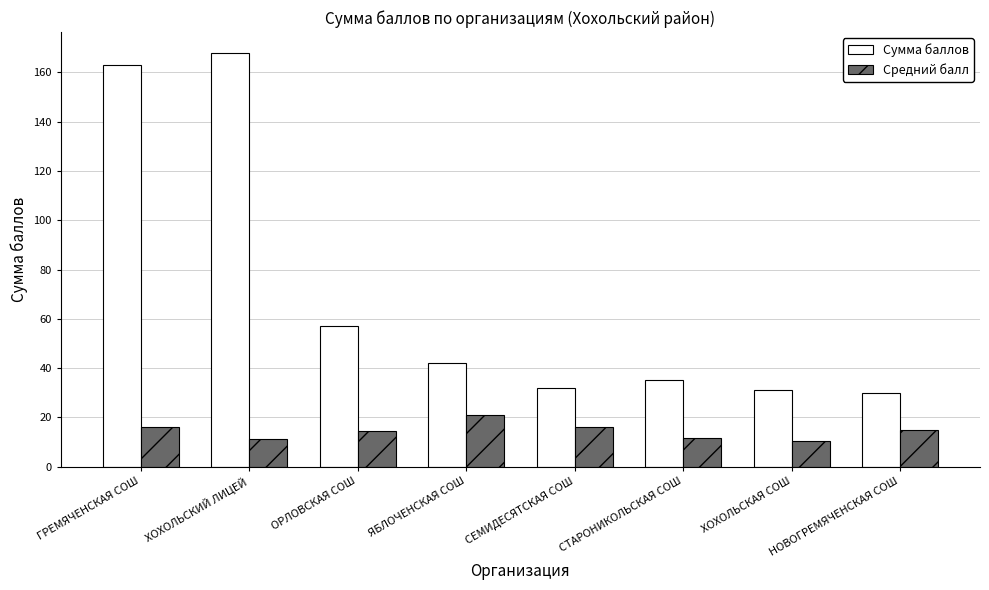

What is the sum of the Сумма баллов values at ГРЕМЯЧЕНСКАЯ СОШ and ОРЛОВСКАЯ СОШ?

220.0